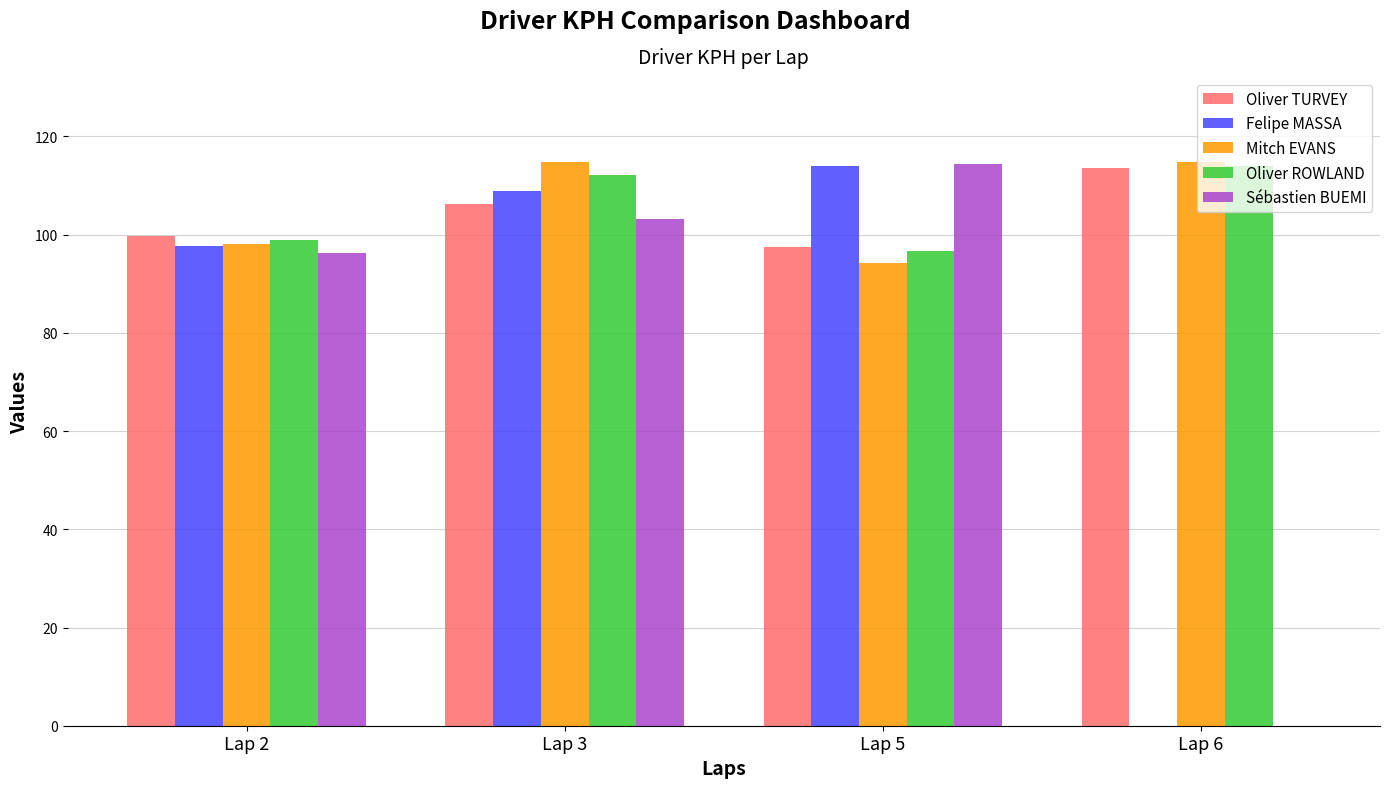

At which category is the sum across all series the highest?

Lap 3